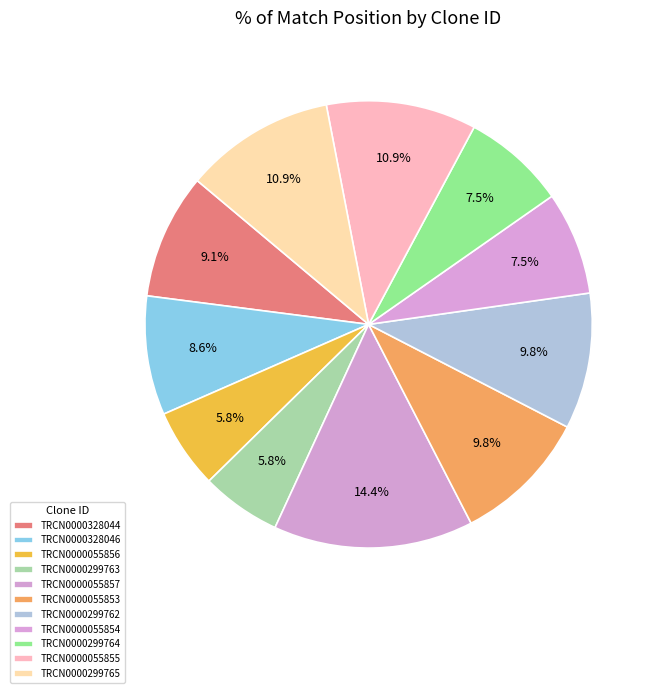

How many slices are in this pie chart?

11